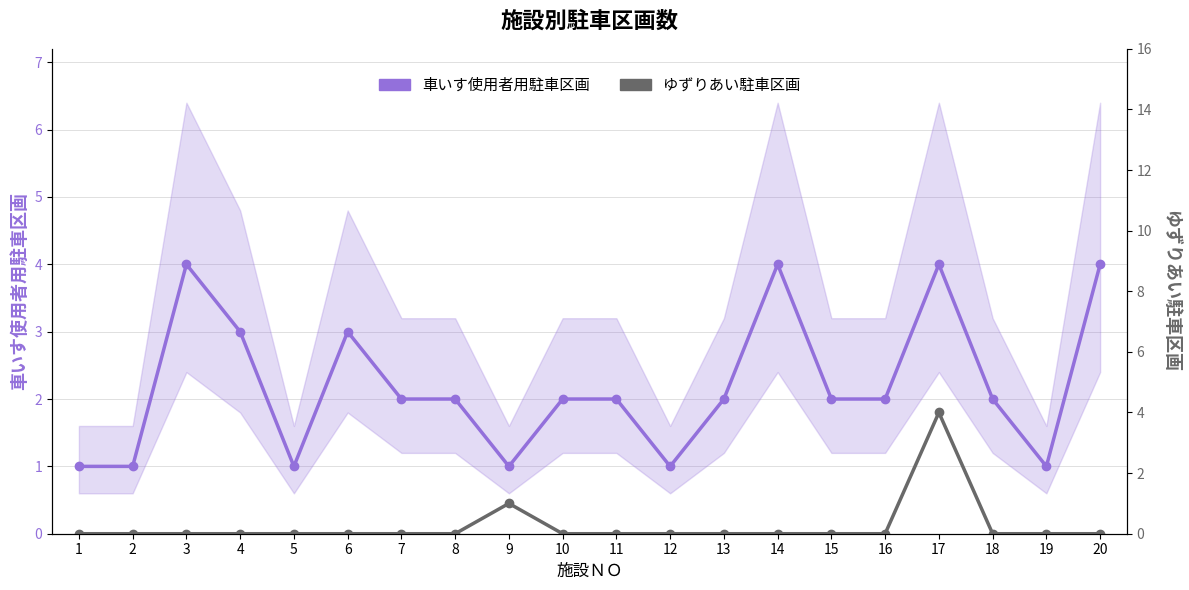

Reading left to right, what are all the values shown in this chart?

車いす使用者用駐車区画: 1=1	2=1	3=4	4=3	5=1	6=3	7=2	8=2	9=1	10=2	11=2	12=1	13=2	14=4	15=2	16=2	17=4	18=2	19=1	20=4
ゆずりあい駐車区画: 1=0	2=0	3=0	4=0	5=0	6=0	7=0	8=0	9=1	10=0	11=0	12=0	13=0	14=0	15=0	16=0	17=4	18=0	19=0	20=0